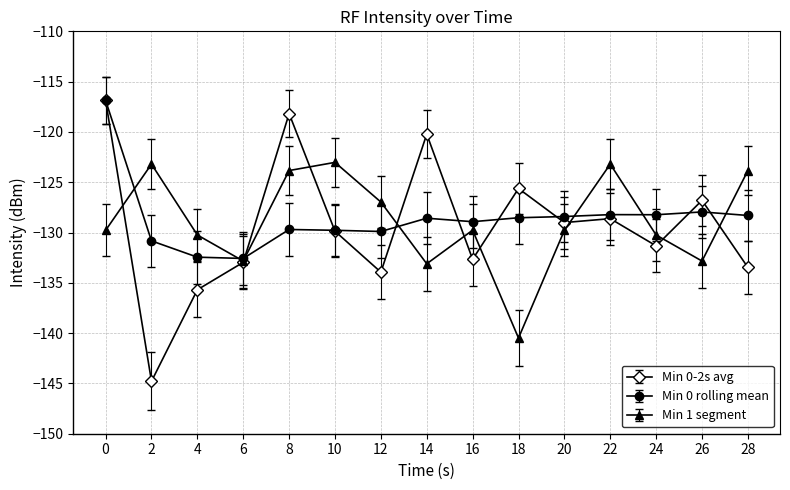

What value does the Min 1 segment series have at 0?

-129.8